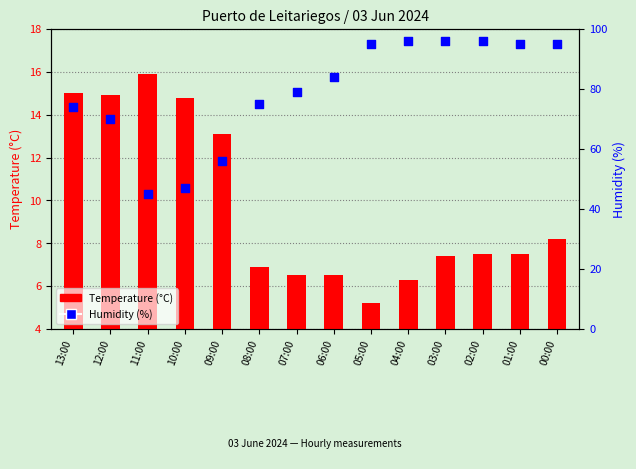

What is the change in value from 12:00 to 03:00?

+26